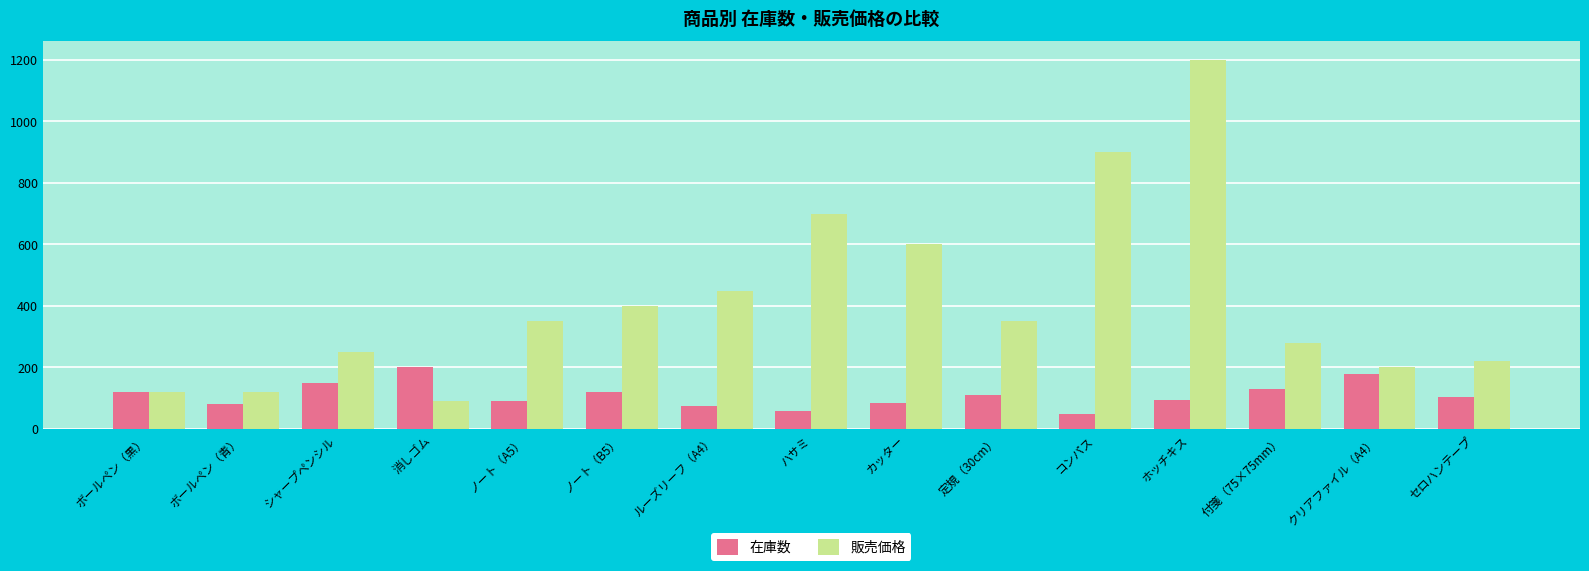

What is the value of the 販売価格 bar at the 4th from the left?

90